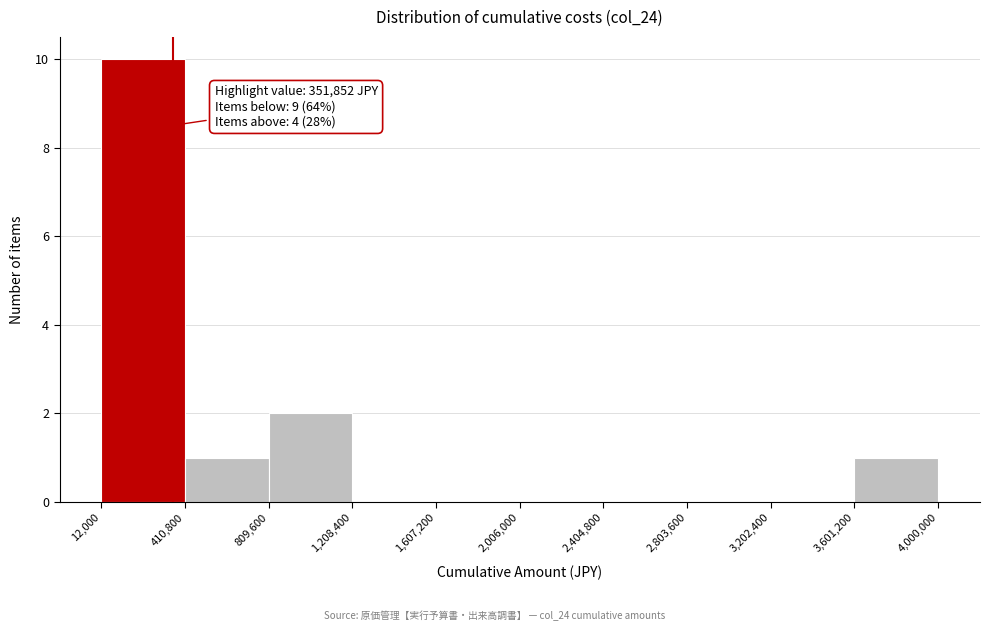

Which range on the x-axis has the tallest bar?

12,000 to 410,800